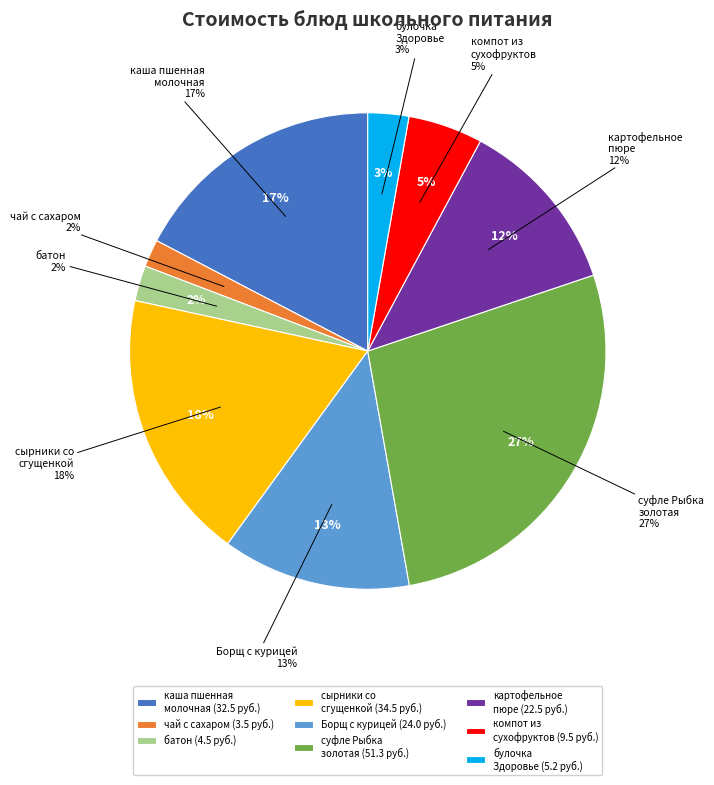

Count the number of slices in the pie.

9